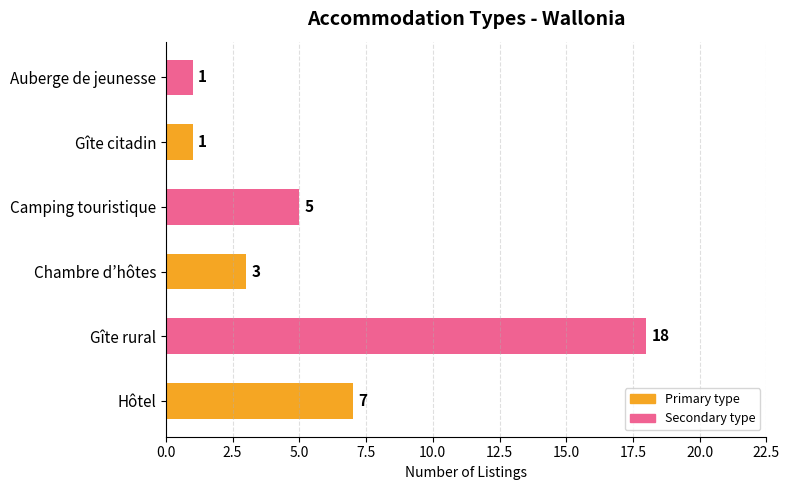

True or false: the data shows 1 at Camping touristique.

False